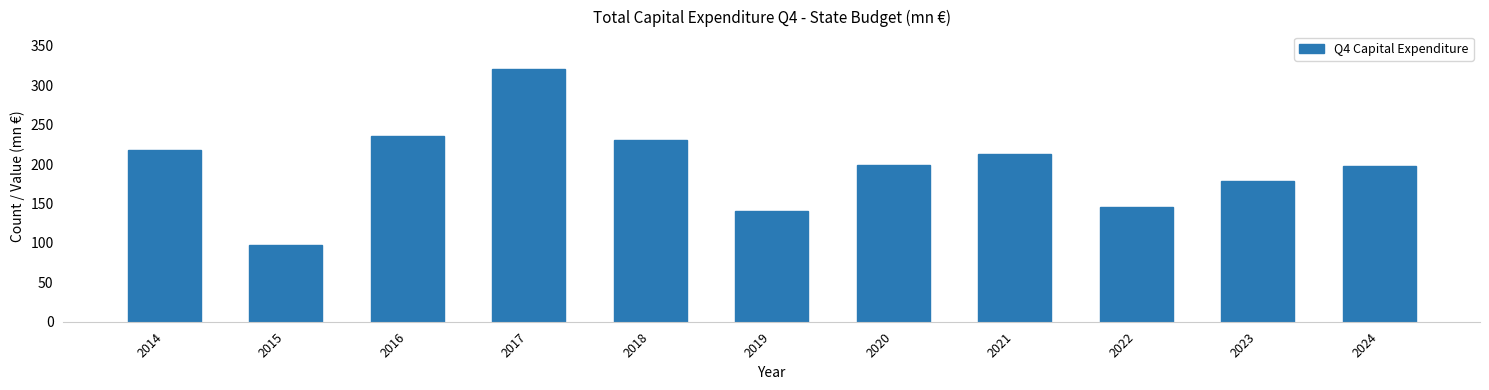

Read the value at 2016.

235.2